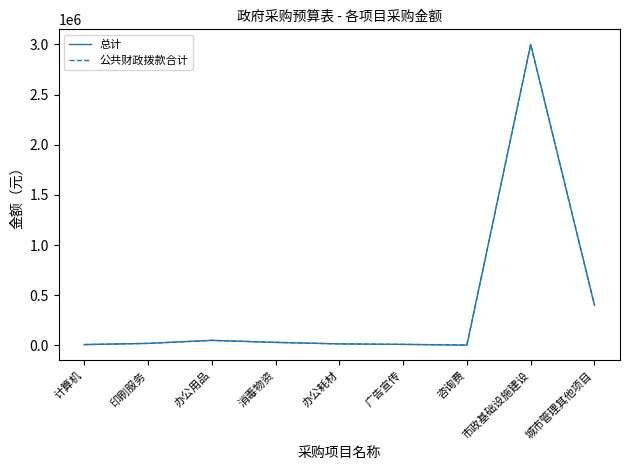

True or false: 总计 has a value of 2875 at 广告宣传.

False